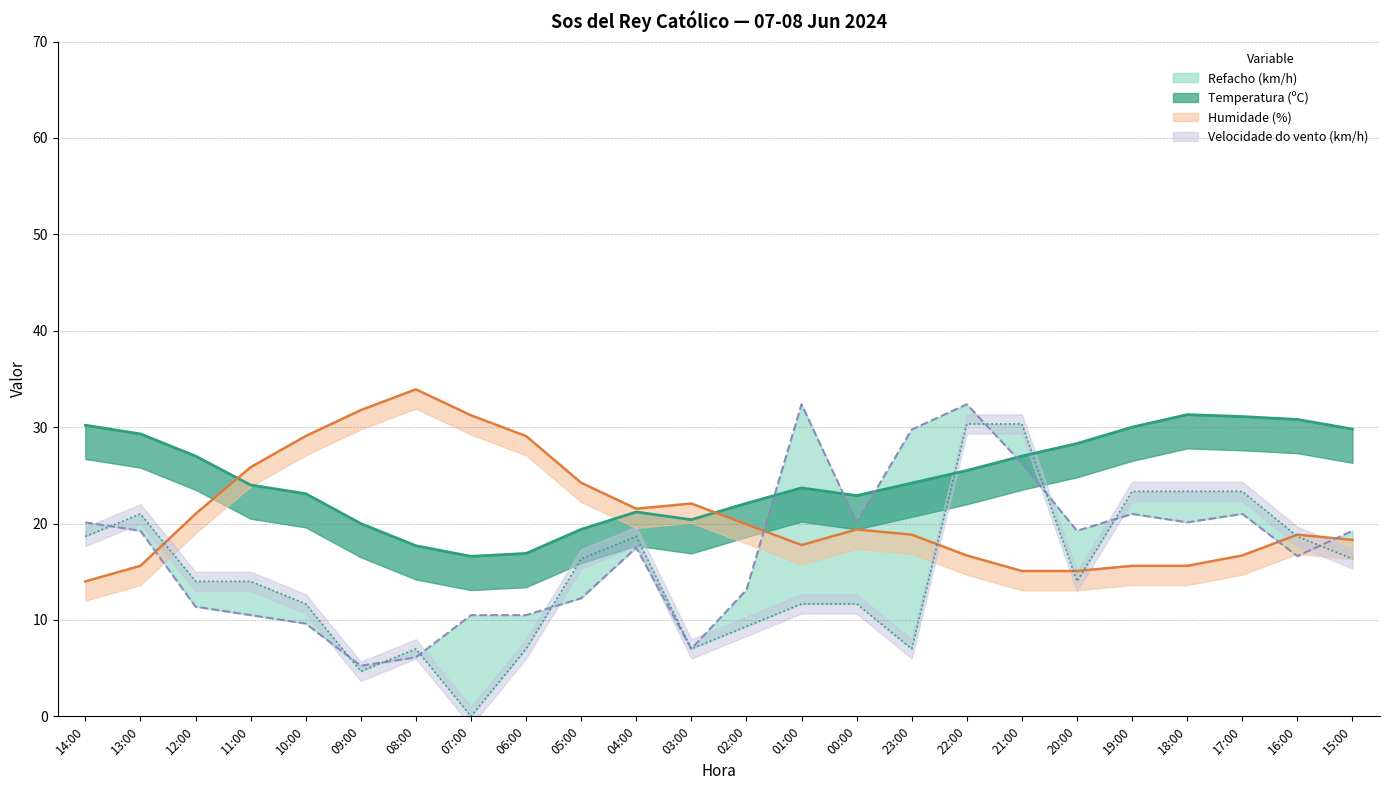

Which series ends up on top after the final intersection of Refacho (km/h) and Temperatura (ºC)?

Temperatura (ºC)